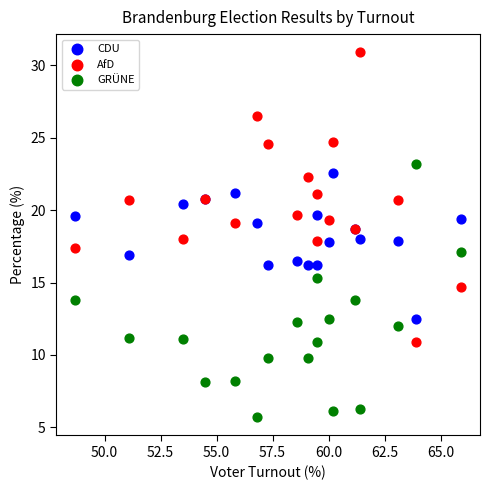

Which series reaches the minimum Y coordinate?

GRÜNE